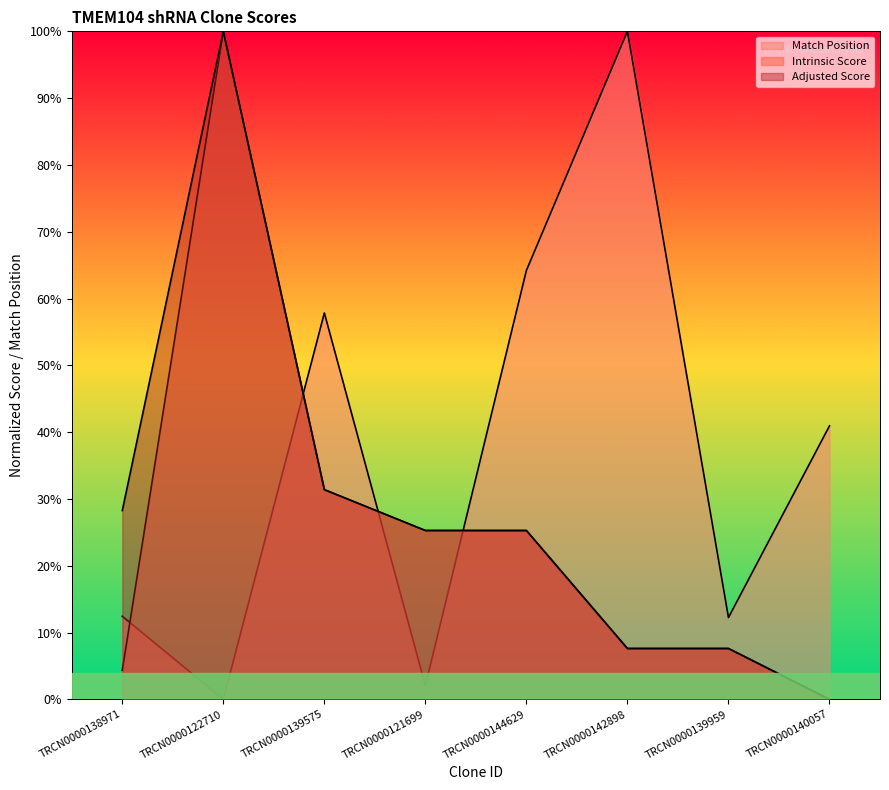

Which has a higher value, TRCN0000142898 or TRCN0000138971?

TRCN0000142898